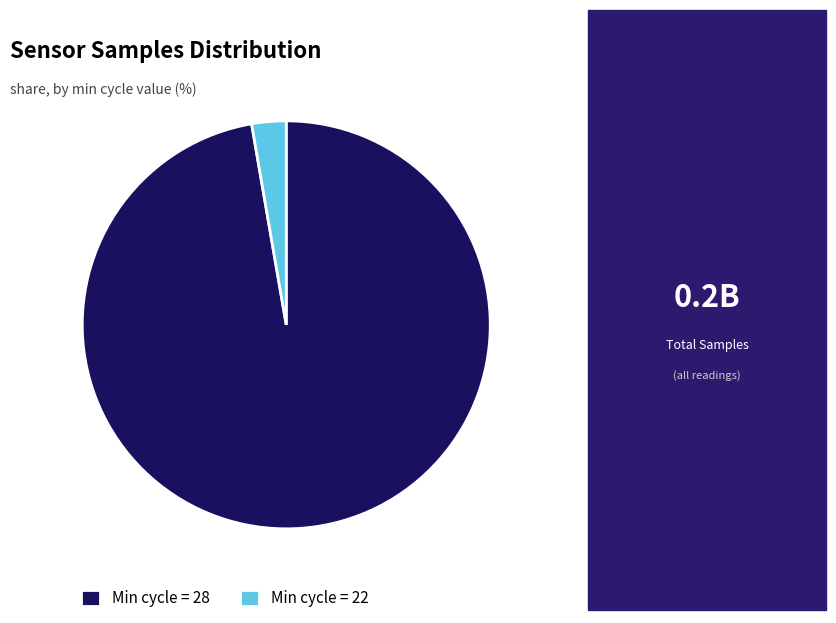

Which has a higher value, Min cycle = 22 or Min cycle = 28?

Min cycle = 28